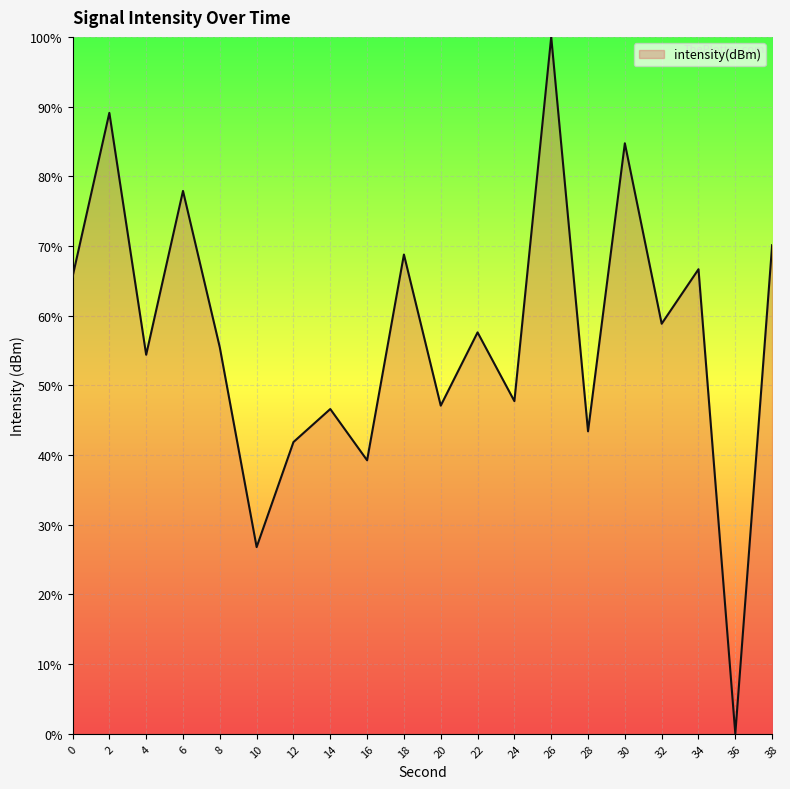

What is the ratio of the value at 2 to the value at 14?

1.9